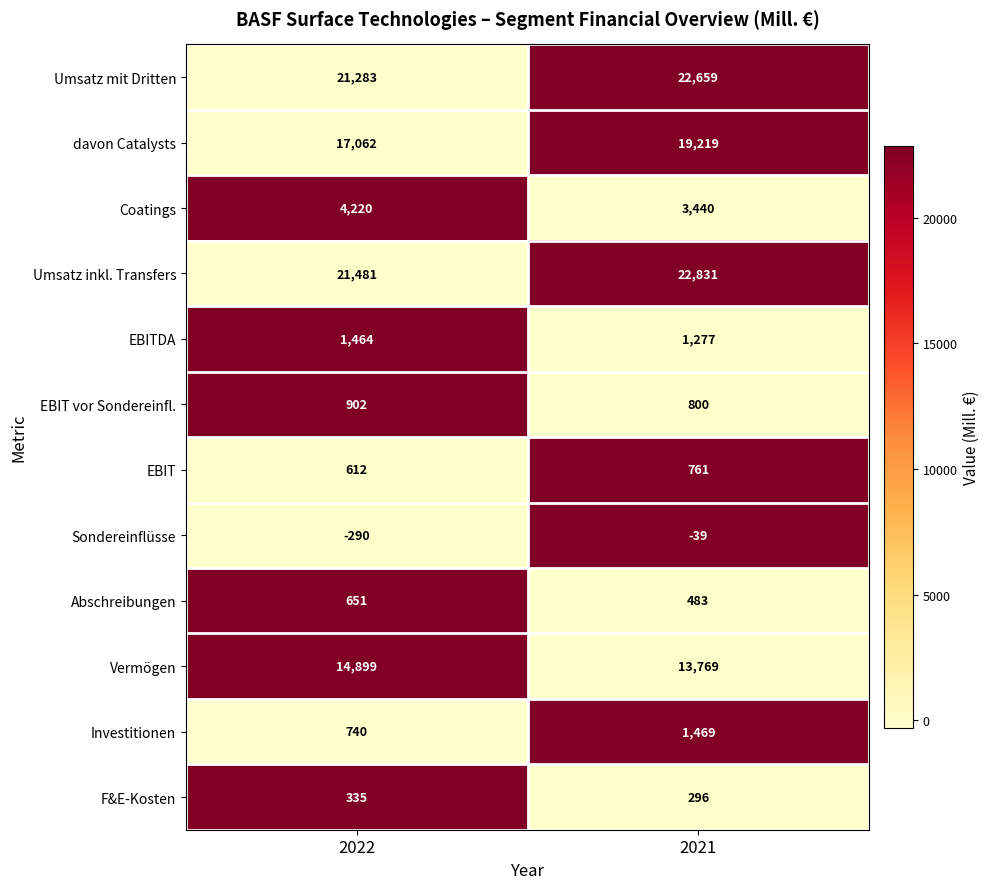

Is it true that Coatings equals 1098 at 2021?

False